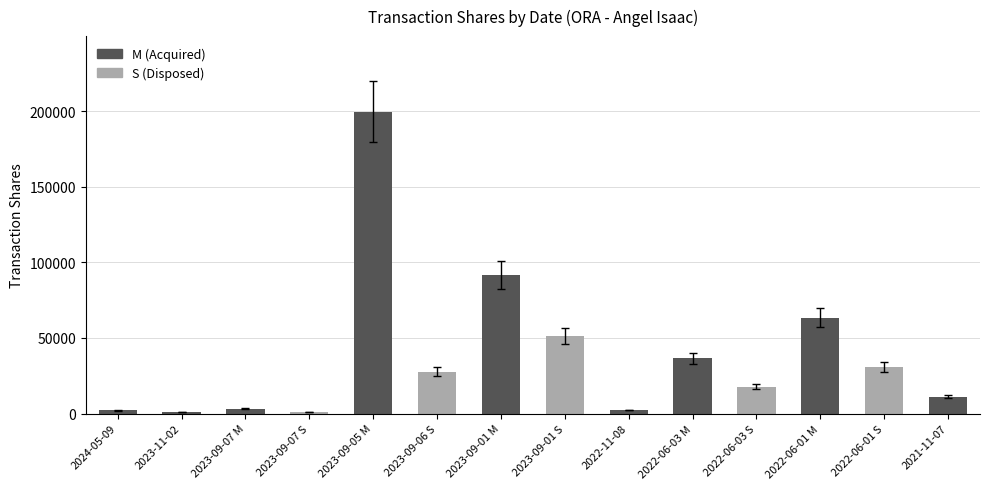

Is the value of transactionValue at 2023-11-02 greater than the value of transactionShares at 2021-11-07?

No